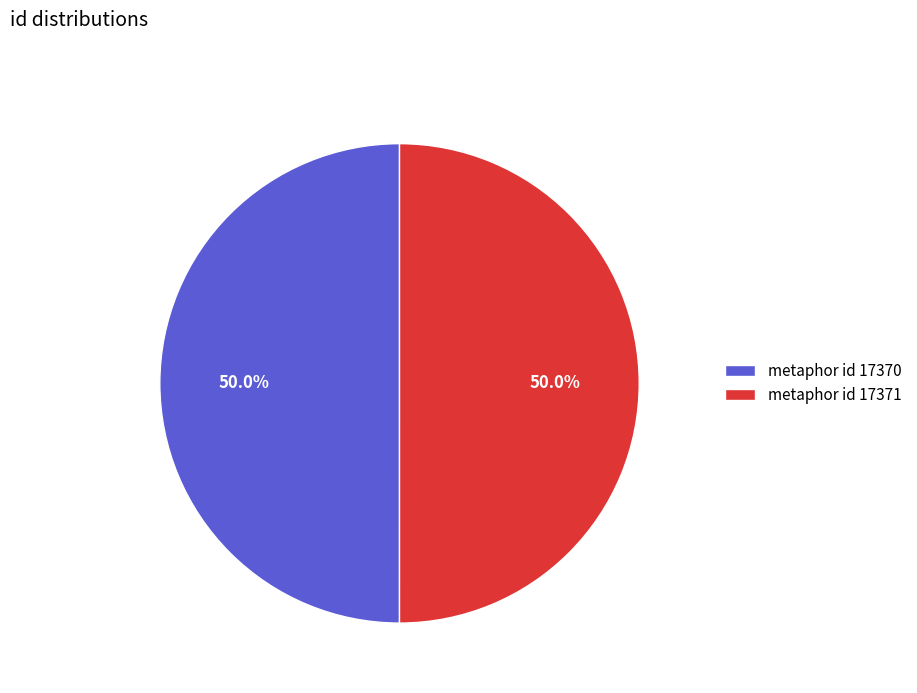

Count the number of slices in the pie.

2